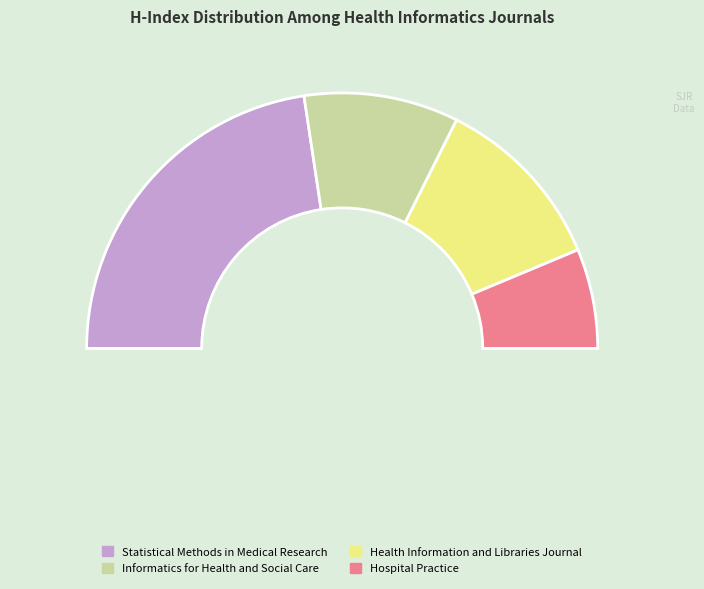

Is it true that Hospital Practice is 6% of the pie?

False